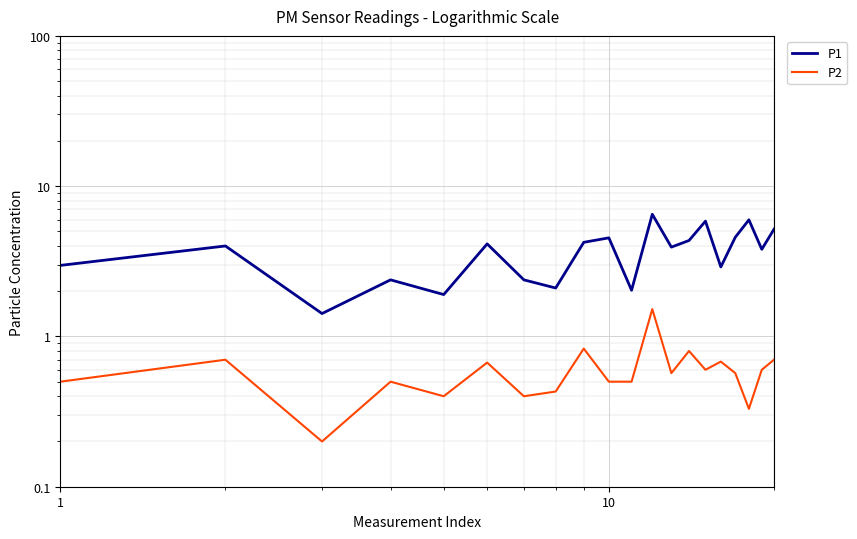

What is the maximum value shown in the chart?

6.5